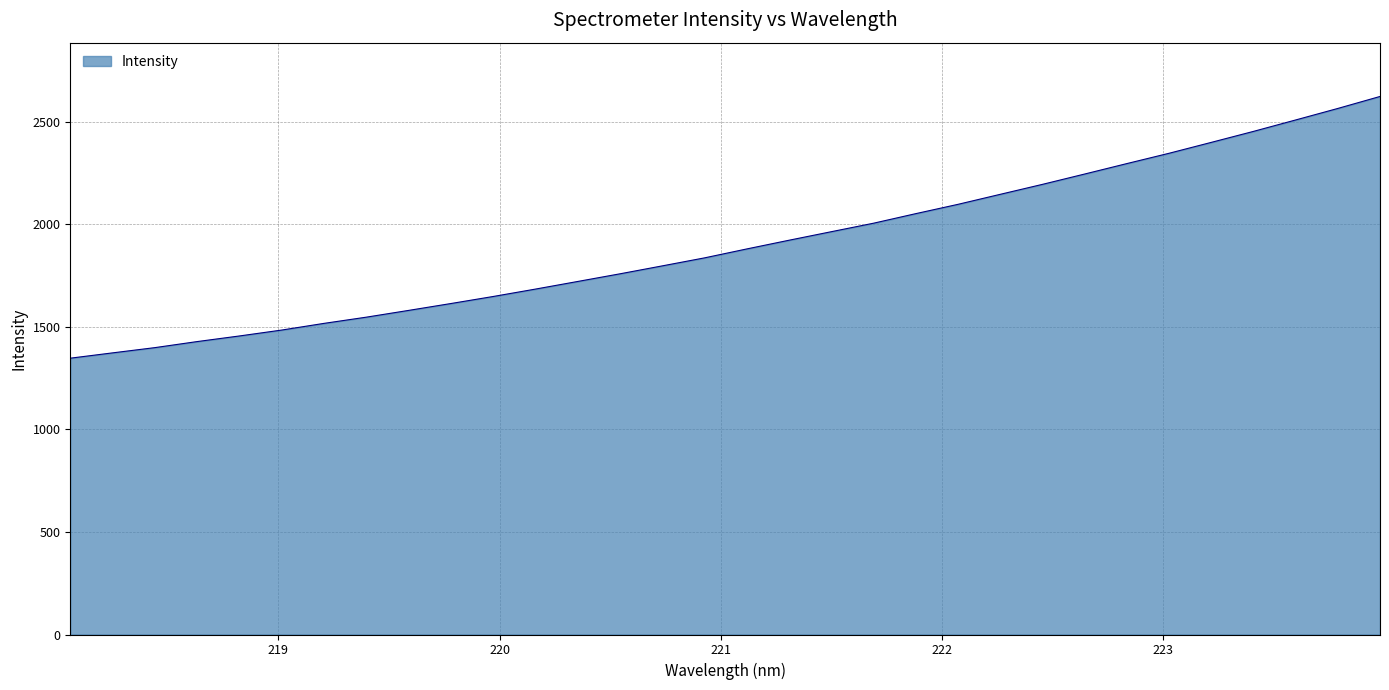

What is the maximum value shown in the chart?

2622.6